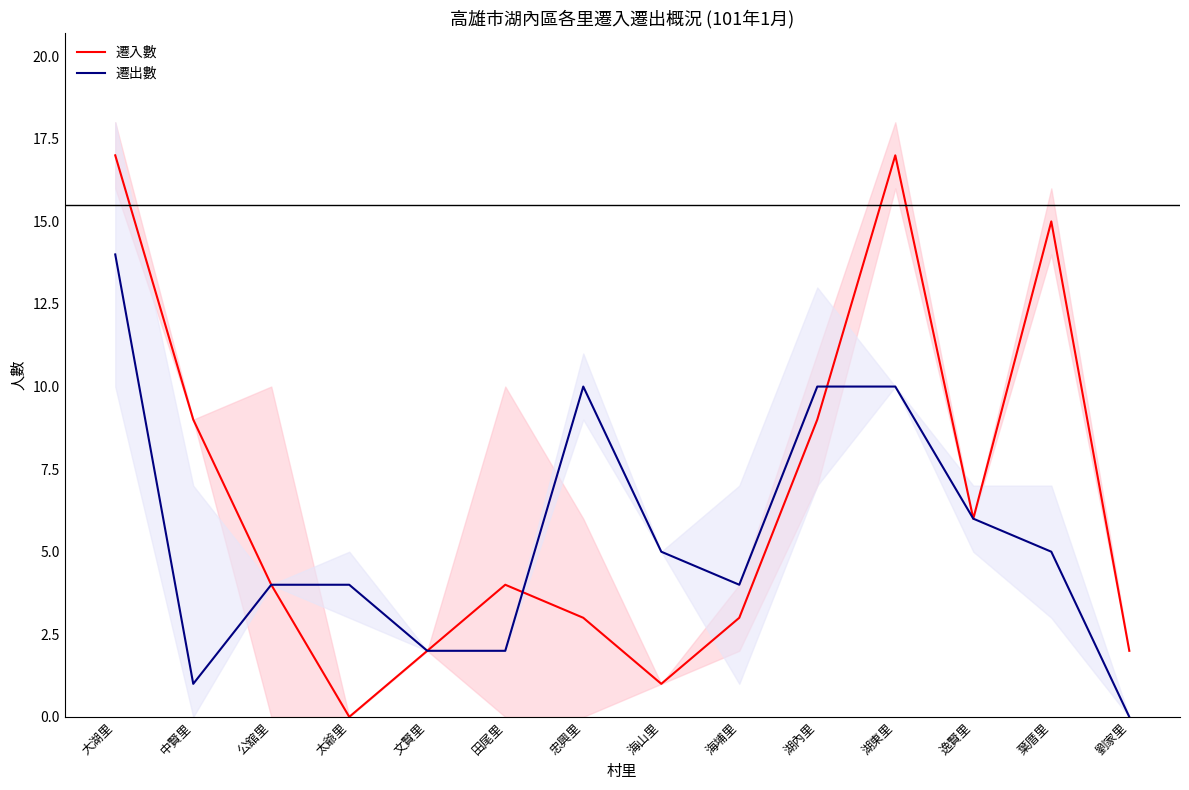

Reading left to right, what are all the values shown in this chart?

遷入數: 大湖里=17	中賢里=9	公舘里=4	太爺里=0	文賢里=2	田尾里=4	忠興里=3	海山里=1	海埔里=3	湖內里=9	湖東里=17	逸賢里=6	葉厝里=15	劉家里=2
遷出數: 大湖里=14	中賢里=1	公舘里=4	太爺里=4	文賢里=2	田尾里=2	忠興里=10	海山里=5	海埔里=4	湖內里=10	湖東里=10	逸賢里=6	葉厝里=5	劉家里=0